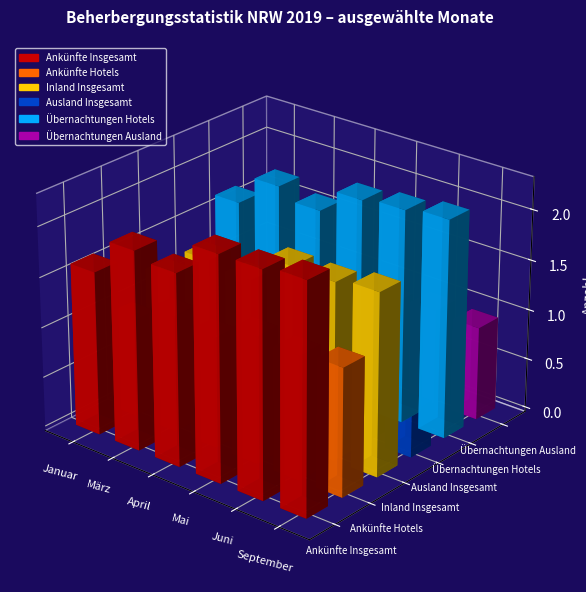

What value does the März series have at Ankünfte Insgesamt, to the nearest 100?

1978900